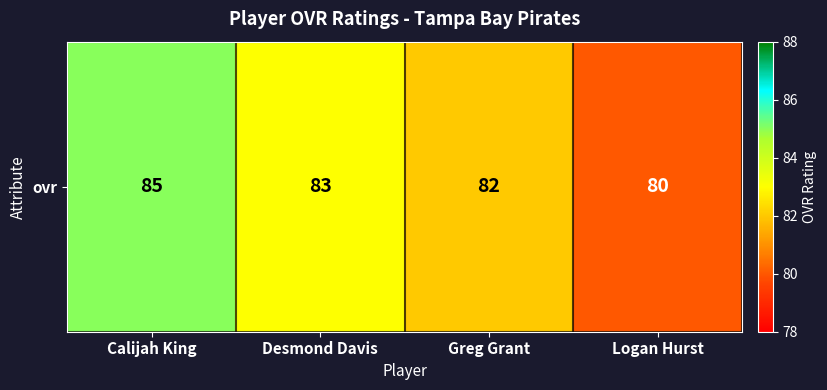

What is the difference between the maximum and minimum values?

5